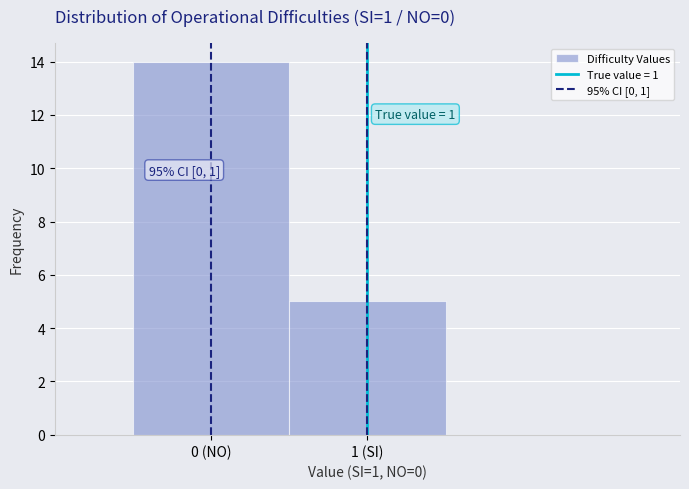

Reading left to right, transcribe all the data shown in this chart.

14	5